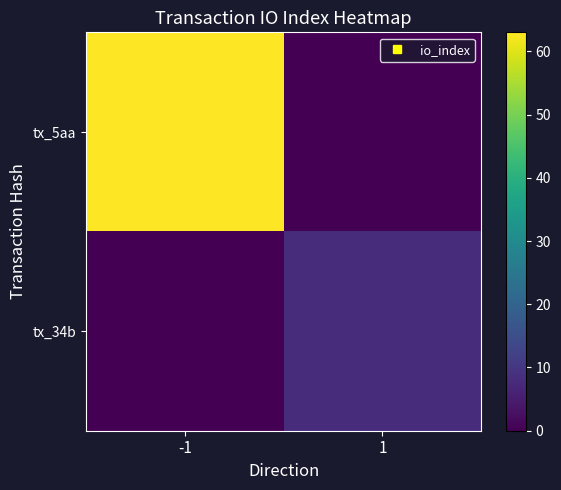

What is the total value across all series at 1?

8